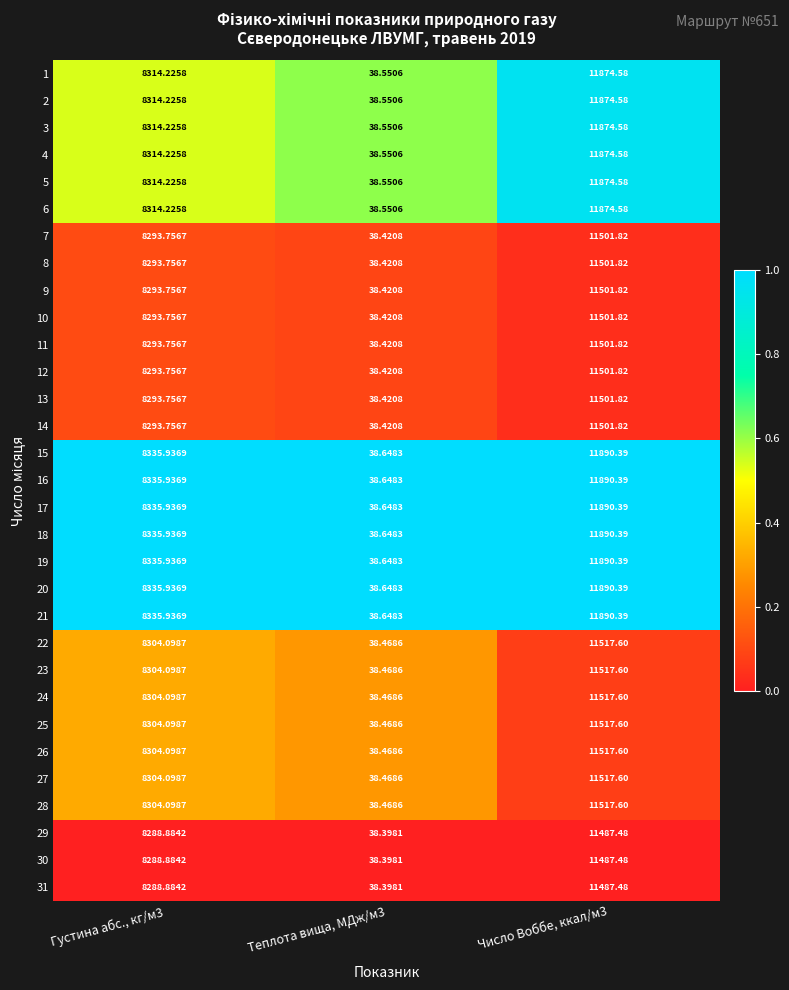

Is the value of 4 at Число Воббе, ккал/м3 greater than the value of 1 at Теплота вища, МДж/м3?

Yes